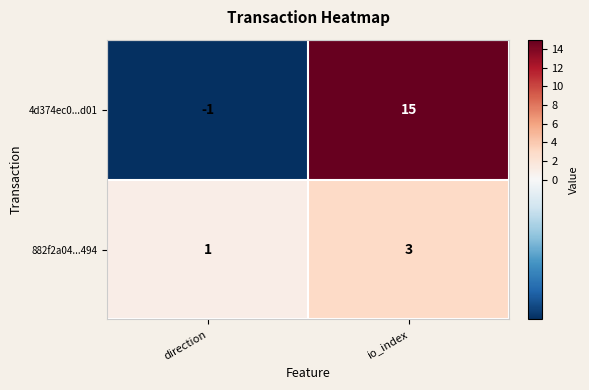

What is the sum of the 4d374ec0...d01 values at direction and io_index?

14